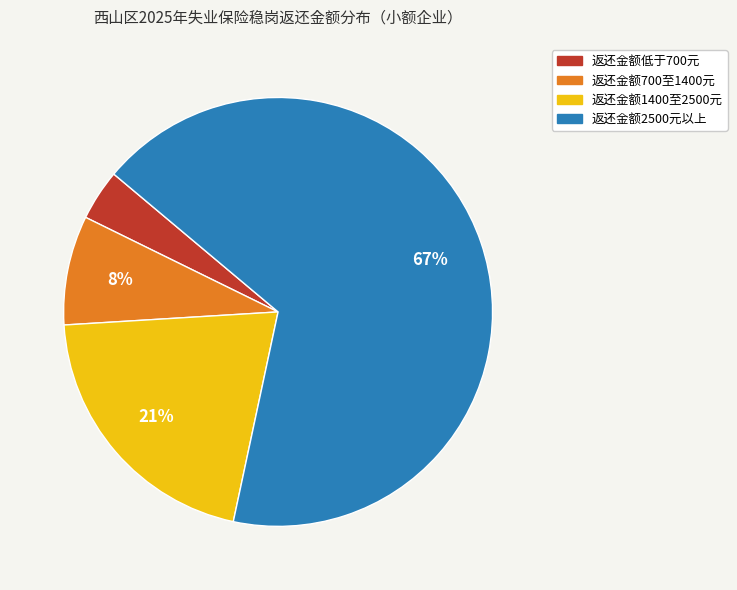

What is the majority slice?

返还金额2500元以上